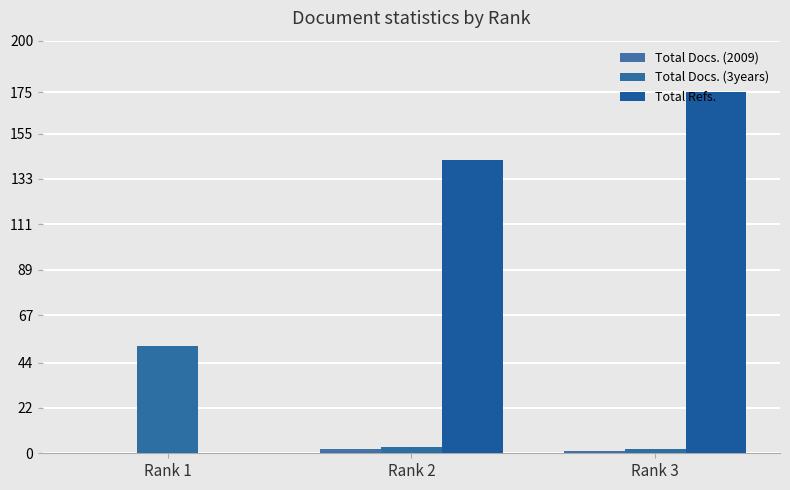

What is the value of the Total Docs. (2009) bar at the 3rd from the left?

1